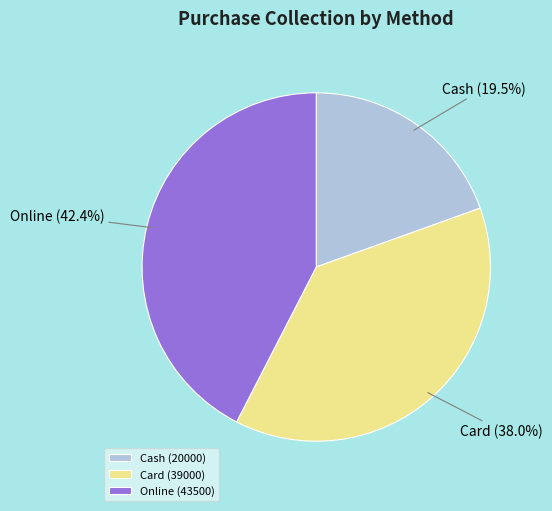

Which has a higher value, Card or Online?

Online